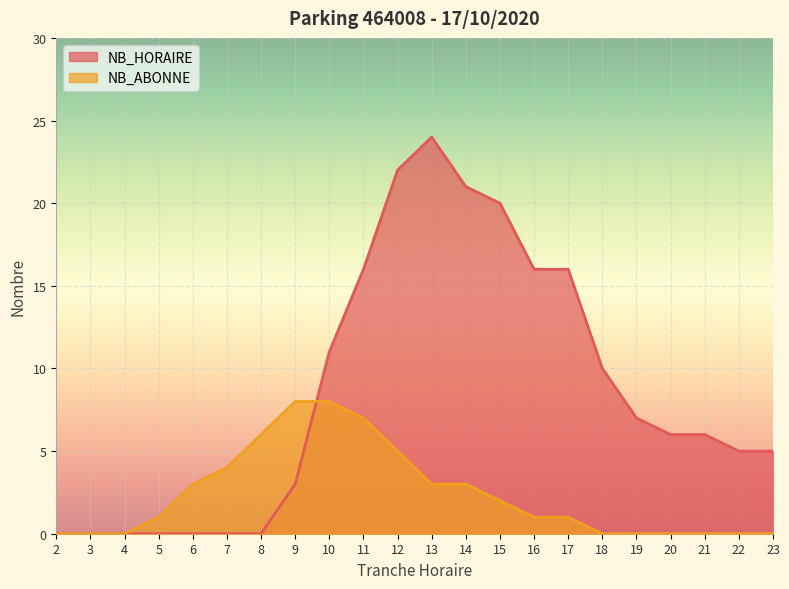

List the series in order of their peak value, highest first.

NB_HORAIRE, NB_ABONNE